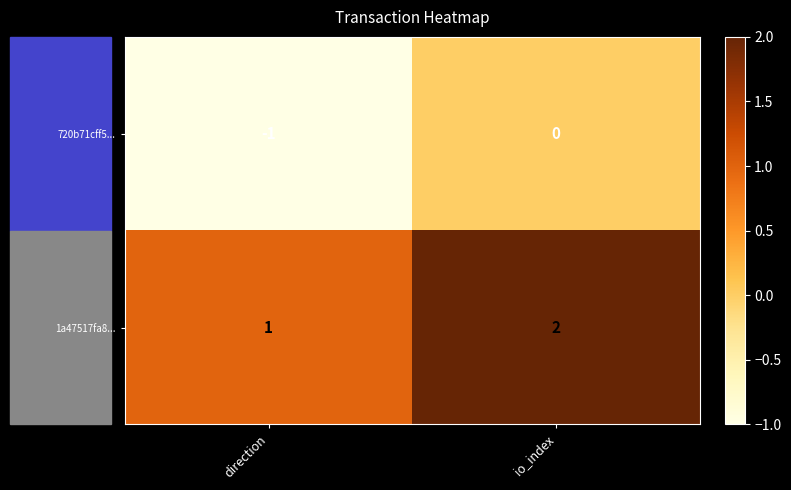

True or false: 720b71cff5... has a value of -2 at direction.

False